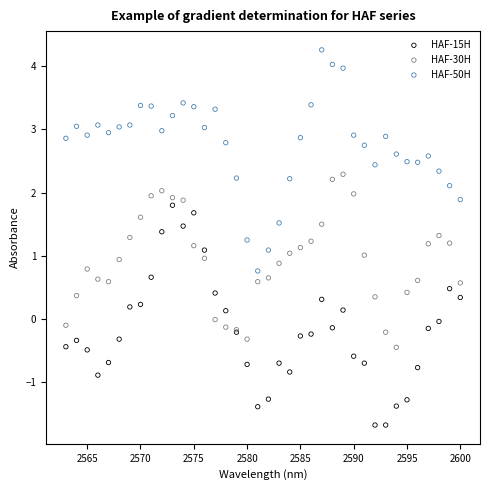

Which series contains the highest Y value?

HAF-50H